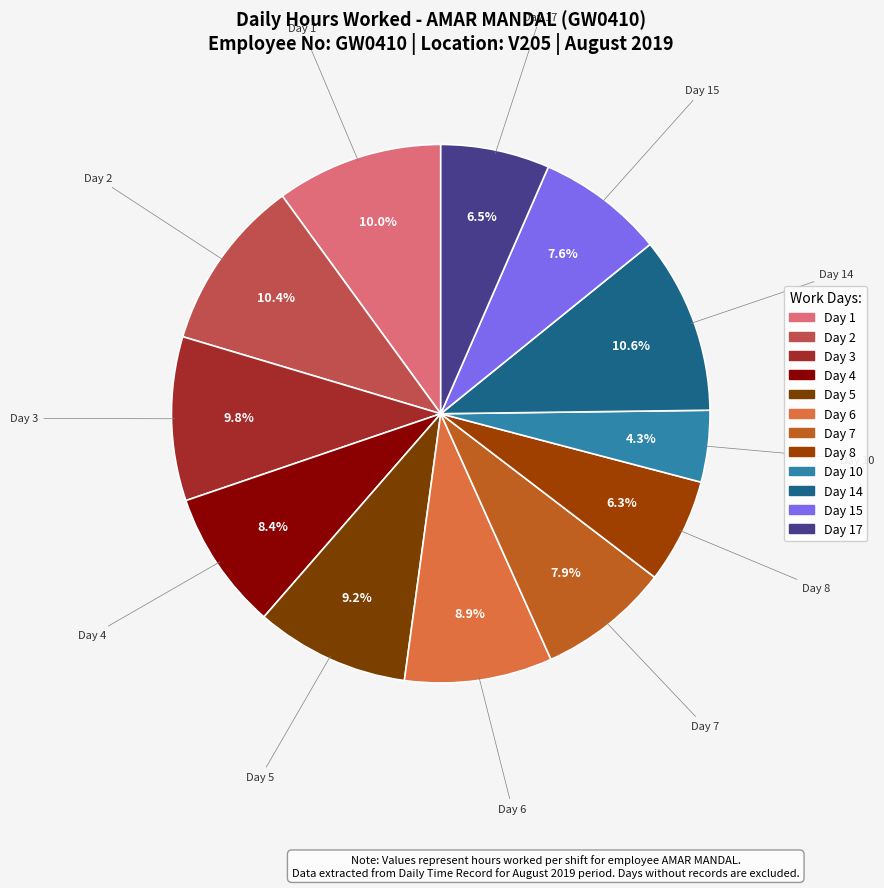

How many slices are in this pie chart?

12